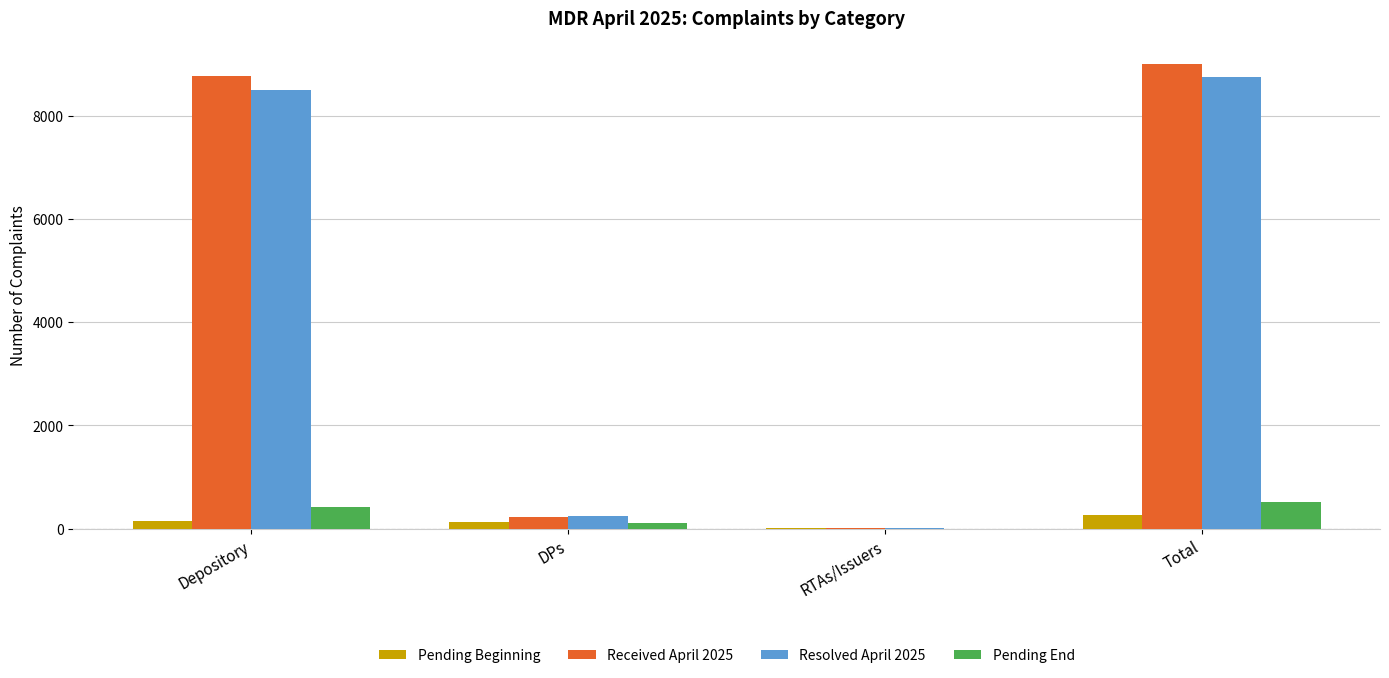

Which category has the highest value in the Pending Beginning series?

Total